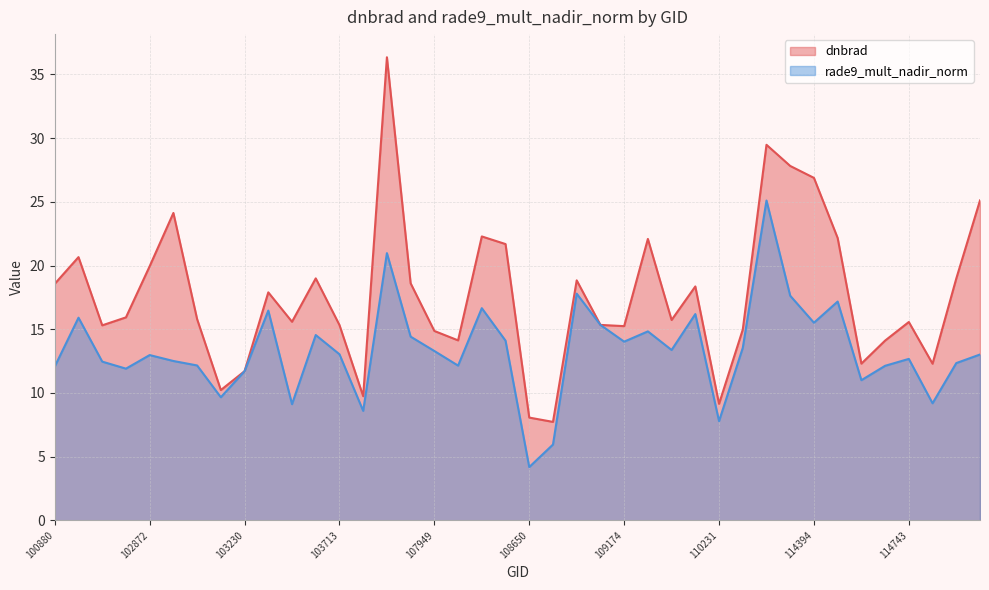

How many data points in rade9_mult_nadir_norm are above 13?

21